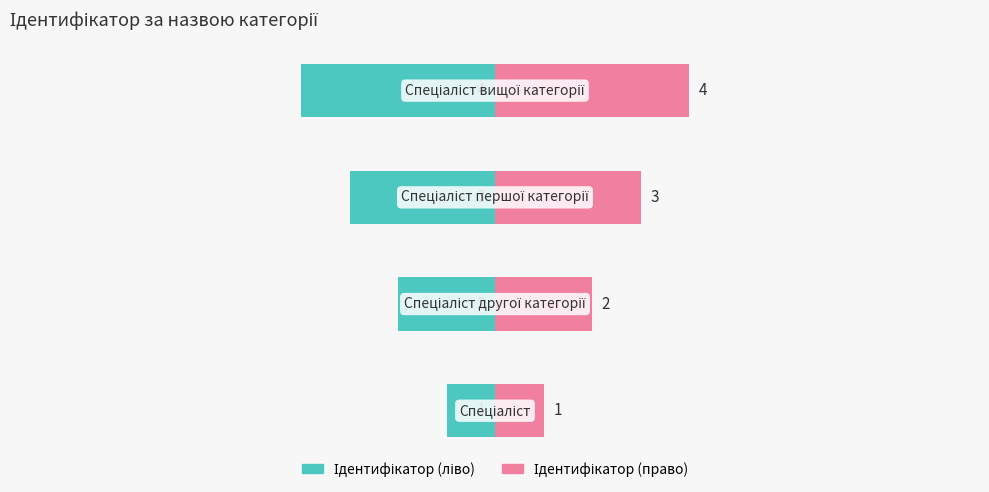

What is the approximate value of Ідентифікатор (ліво) at 0?

-2.0